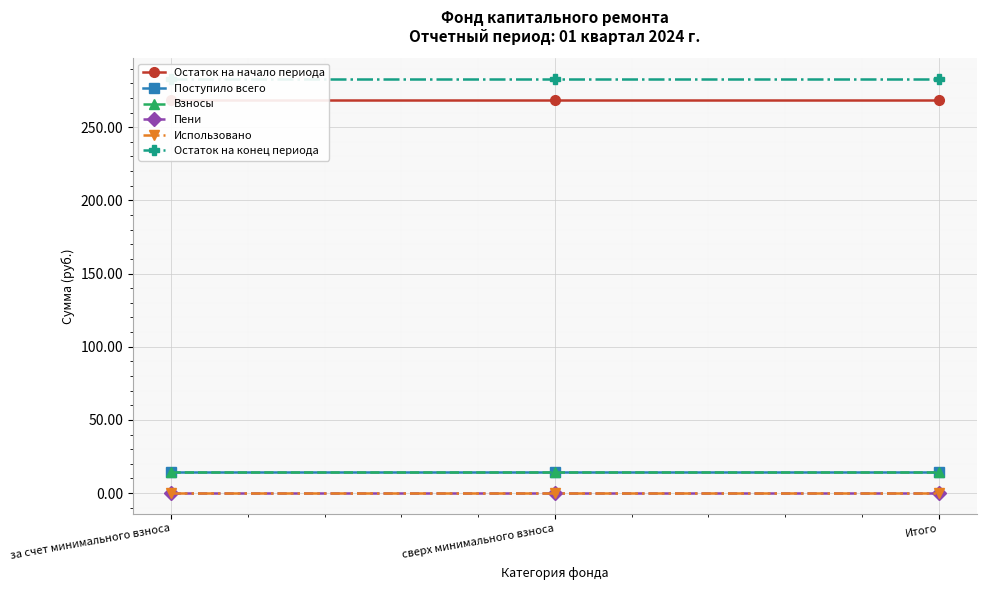

What is the value of the Остаток на конец периода point at the 1st from the left?

282.9